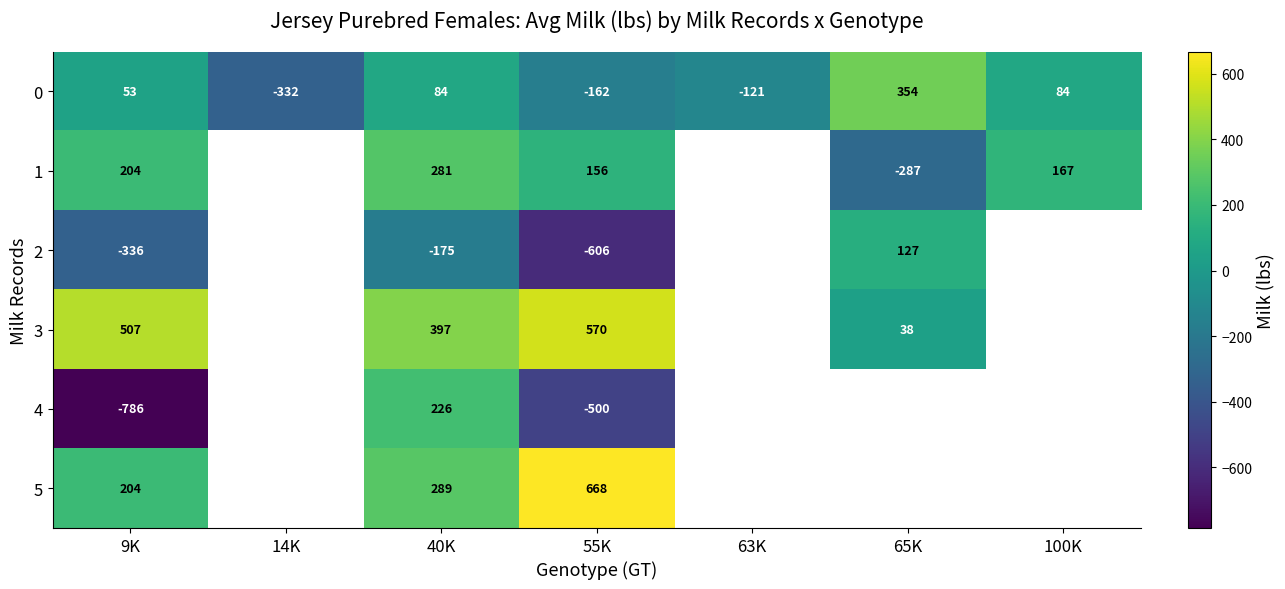

Read the 0 value at 65K, to the nearest 10.

350